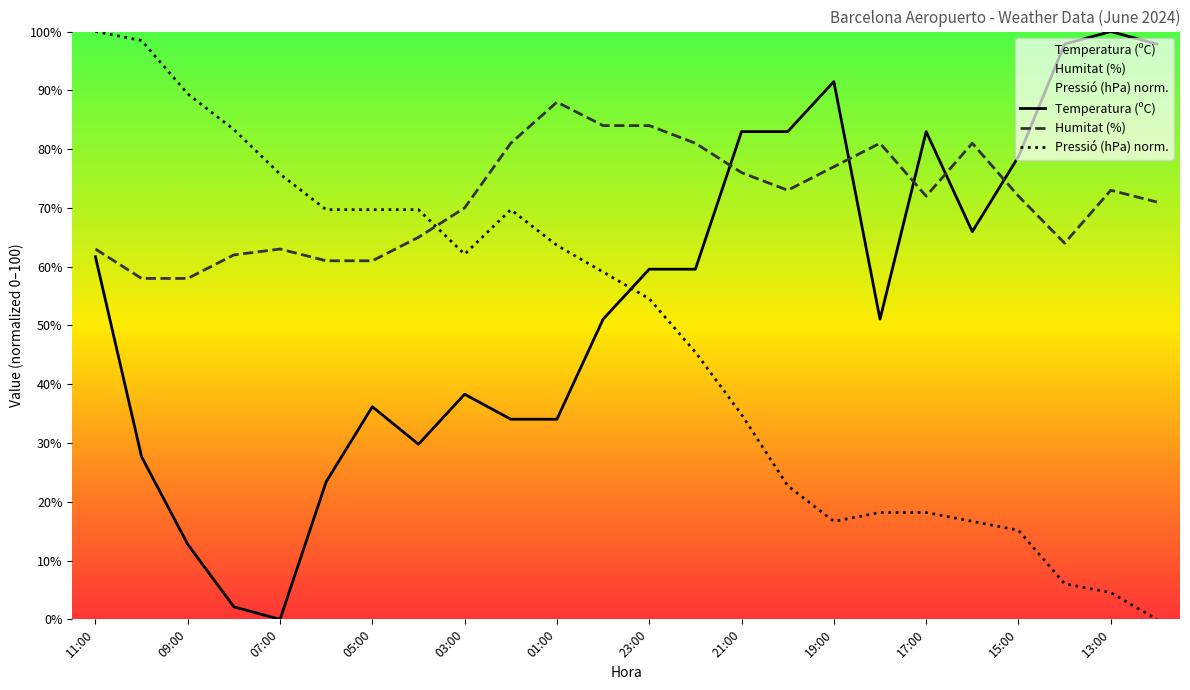

Reading left to right, list all the values displayed in this chart.

Temperatura (ºC): 11:00=61.7	10:00=27.7	09:00=12.8	08:00=2.1	07:00=0.0	06:00=23.4	05:00=36.2	04:00=29.8	03:00=38.3	02:00=34.0	01:00=34.0	00:00=51.1	23:00=59.6	22:00=59.6	21:00=83.0	20:00=83.0	19:00=91.5	18:00=51.1	17:00=83.0	16:00=66.0	15:00=78.7	14:00=97.9	13:00=100.0	12:00=97.9
Humitat (%): 11:00=63.0	10:00=58.0	09:00=58.0	08:00=62.0	07:00=63.0	06:00=61.0	05:00=61.0	04:00=65.0	03:00=70.0	02:00=81.0	01:00=88.0	00:00=84.0	23:00=84.0	22:00=81.0	21:00=76.0	20:00=73.0	19:00=77.0	18:00=81.0	17:00=72.0	16:00=81.0	15:00=72.0	14:00=64.0	13:00=73.0	12:00=71.0
Pressió (hPa): 11:00=100.0	10:00=98.5	09:00=89.4	08:00=83.3	07:00=75.8	06:00=69.7	05:00=69.7	04:00=69.7	03:00=62.1	02:00=69.7	01:00=63.6	00:00=59.1	23:00=54.5	22:00=45.5	21:00=34.8	20:00=22.7	19:00=16.7	18:00=18.2	17:00=18.2	16:00=16.7	15:00=15.2	14:00=6.1	13:00=4.5	12:00=0.0